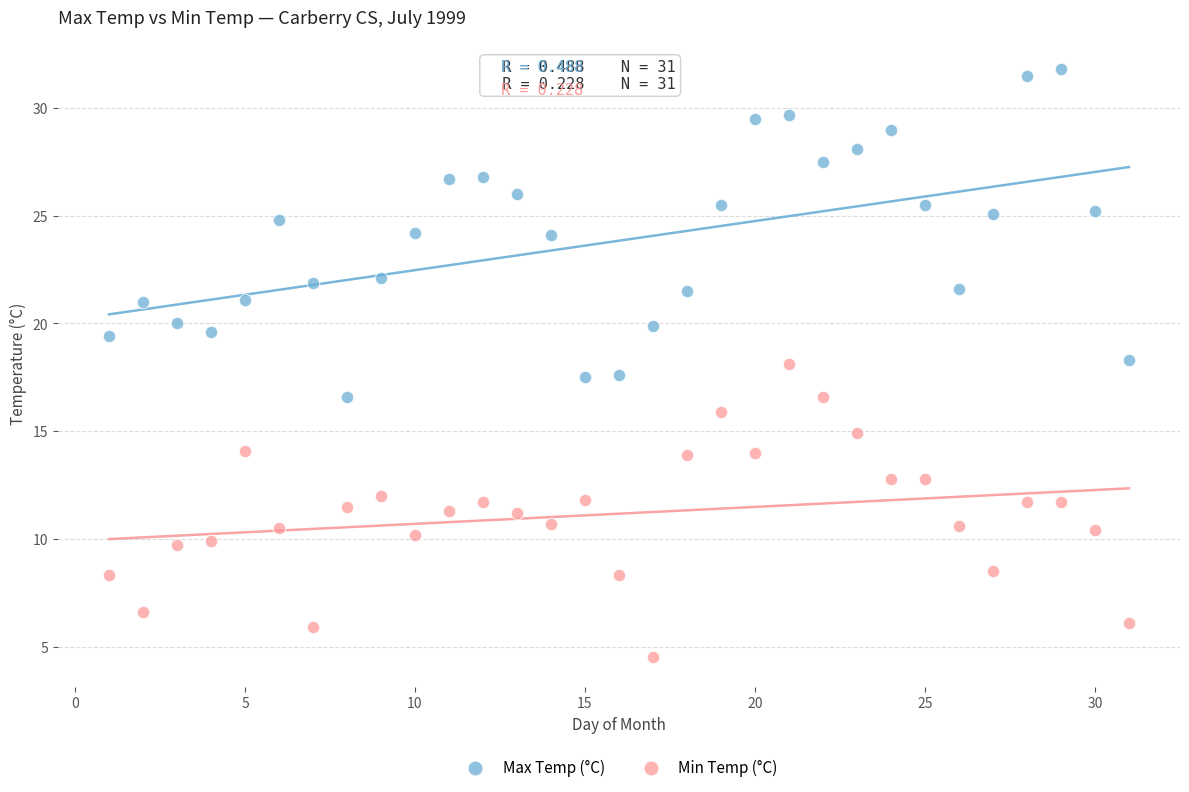

Across all data points, what is the range of Y values (max minus min)?

27.3